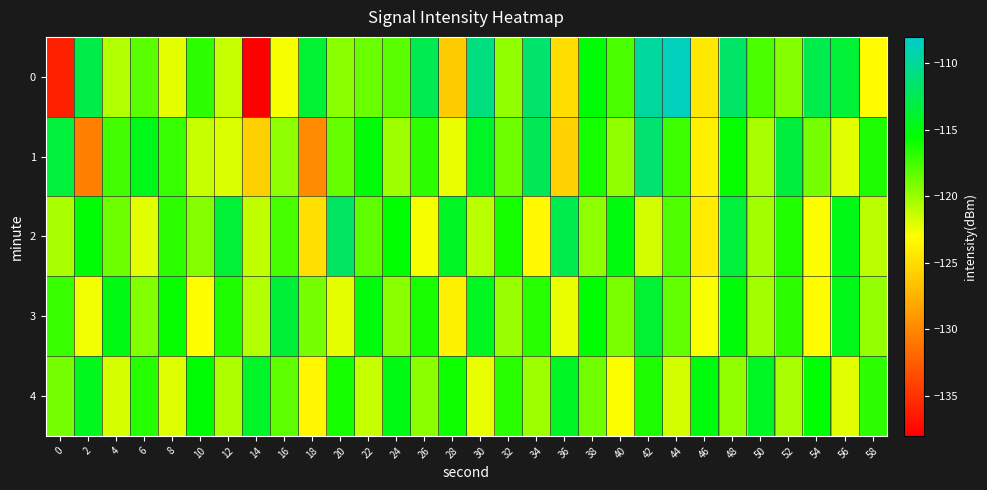

What is the total value across all series at 36?

-599.9